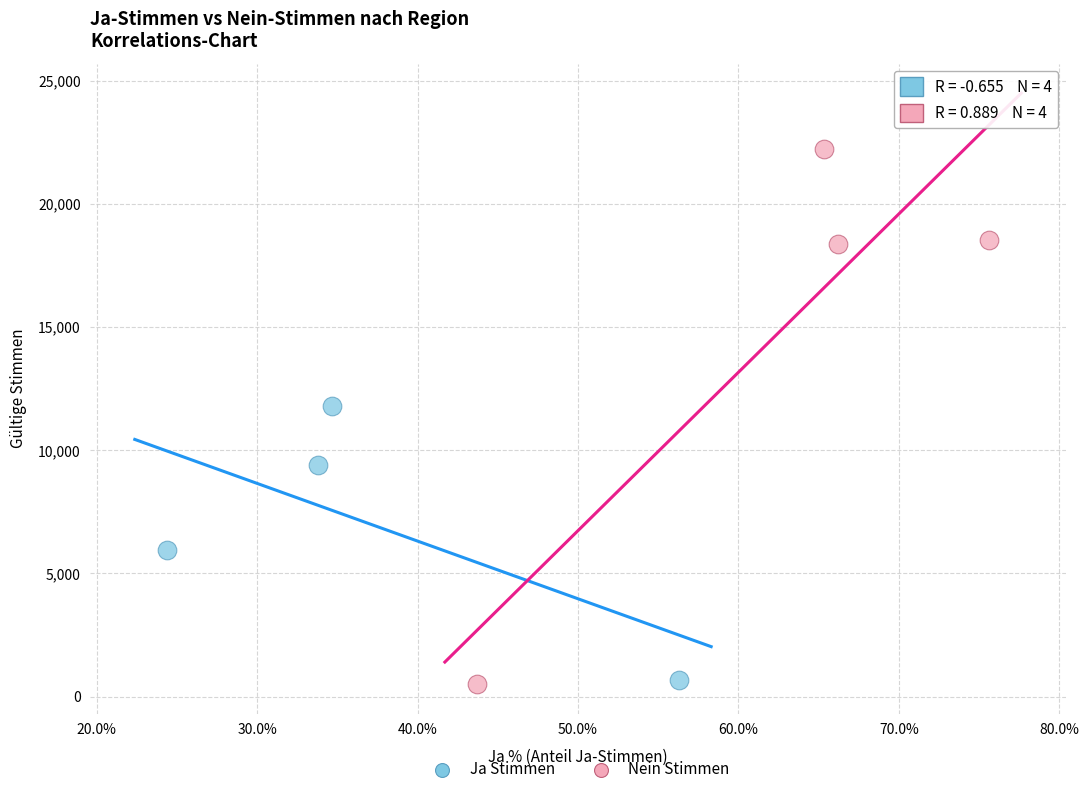

Which series has the largest Y range (max minus min)?

Nein Stimmen